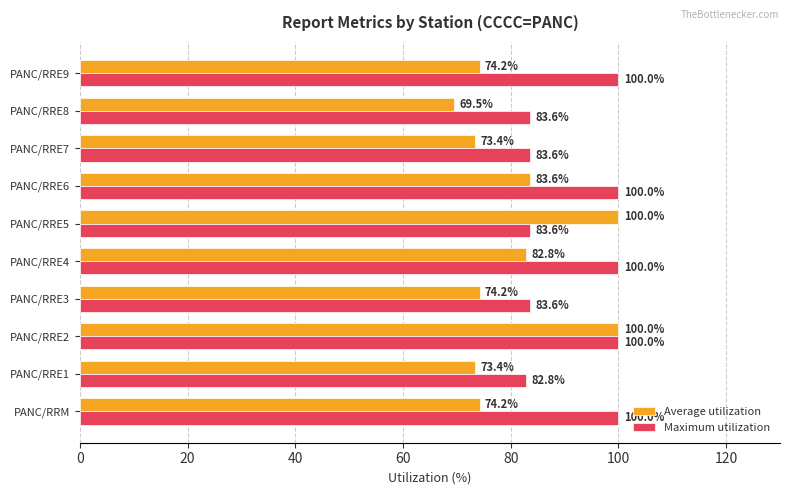

Which category has the lowest value in the Maximum utilization series?

PANC/RRE1